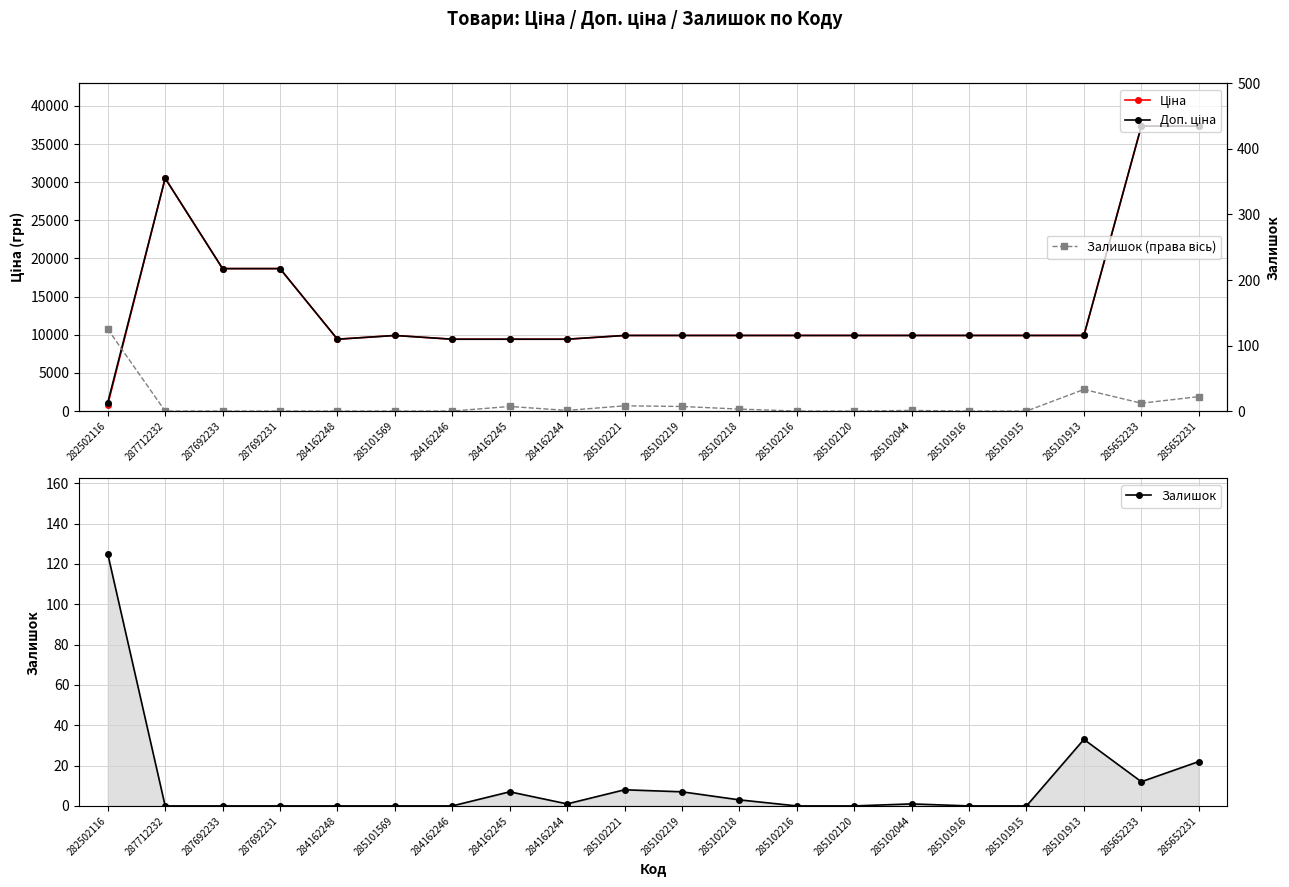

What is the label of the 11th point from the right?

285102221